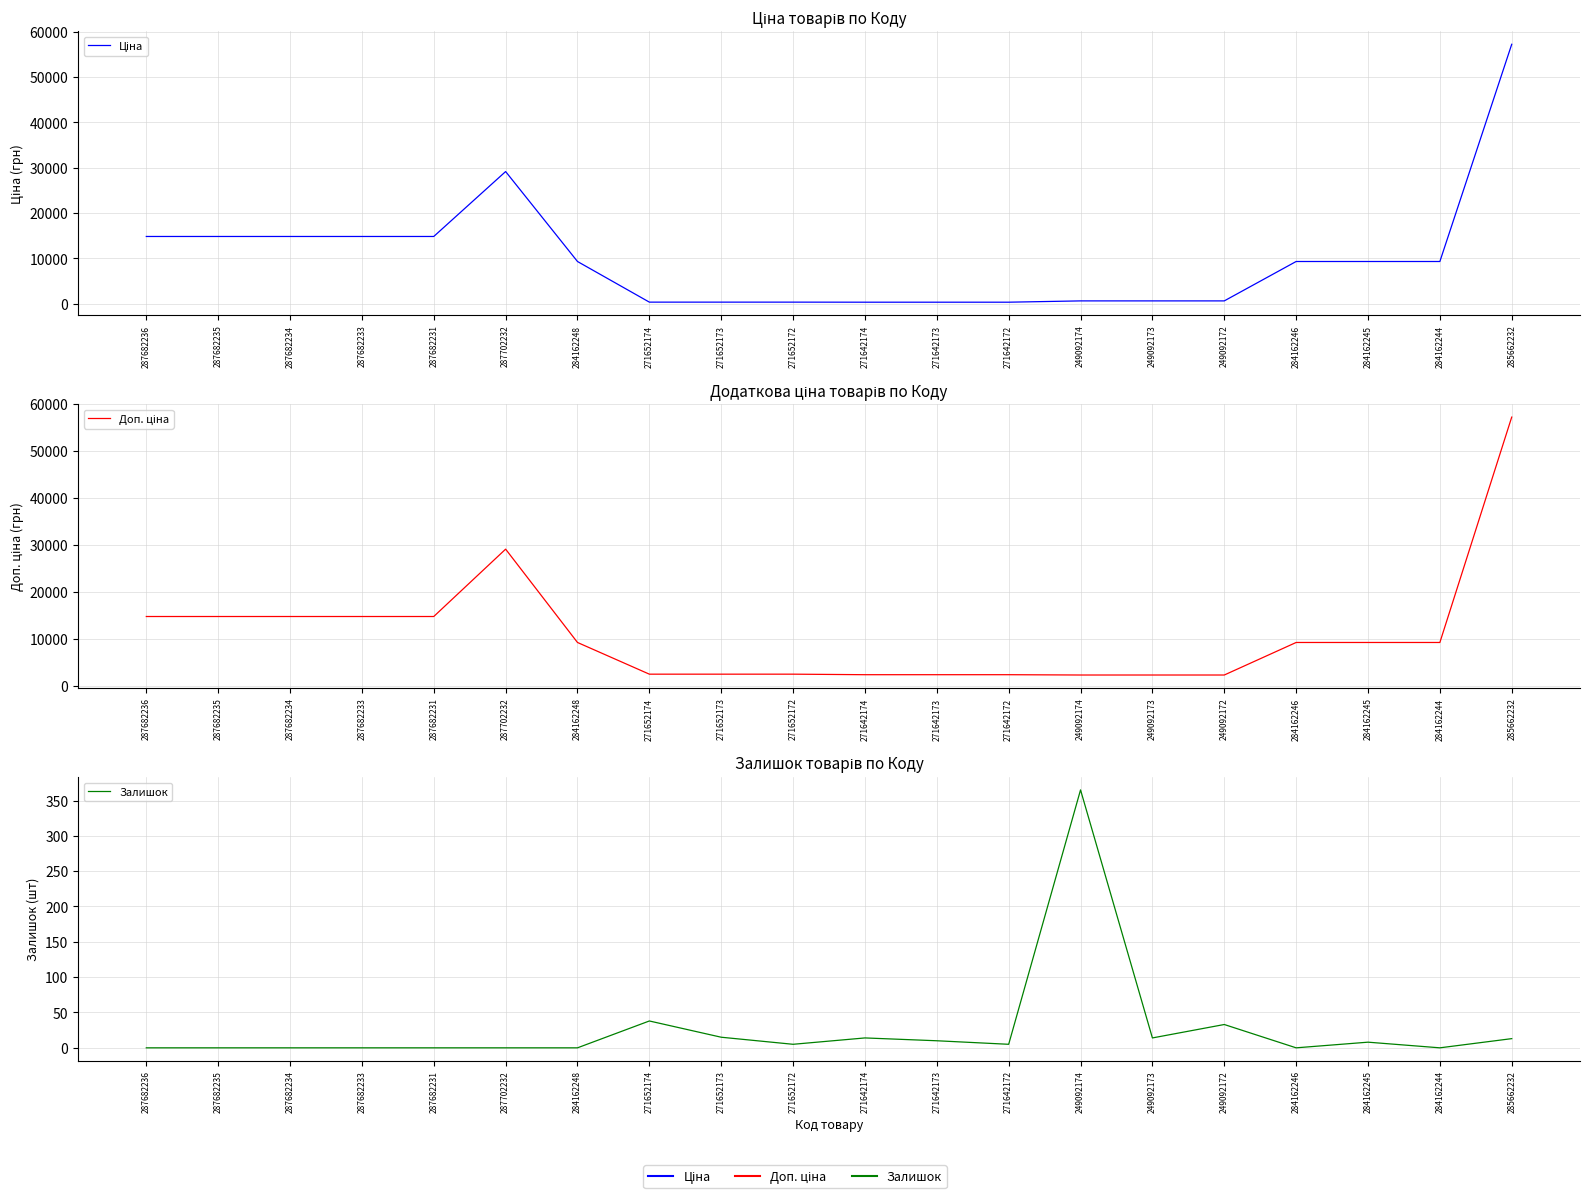

Reading left to right, transcribe all the data shown in this chart.

Ціна: 14817.6	14817.6	14817.6	14817.6	14817.6	29152.3	9290.5	318.3	318.3	318.3	304.1	304.1	304.1	591.6	591.6	591.6	9290.5	9290.5	9290.5	57258.0
Доп. ціна: 14817.6	14817.6	14817.6	14817.6	14817.6	29152.3	9290.5	2546.4	2546.4	2546.4	2432.8	2432.8	2432.8	2366.5	2366.5	2366.5	9290.5	9290.5	9290.5	57258.0
Залишок: 0.0	0.0	0.0	0.0	0.0	0.0	0.0	38.0	15.0	5.0	14.0	10.0	5.0	365.0	14.0	33.0	0.0	8.0	0.0	13.0